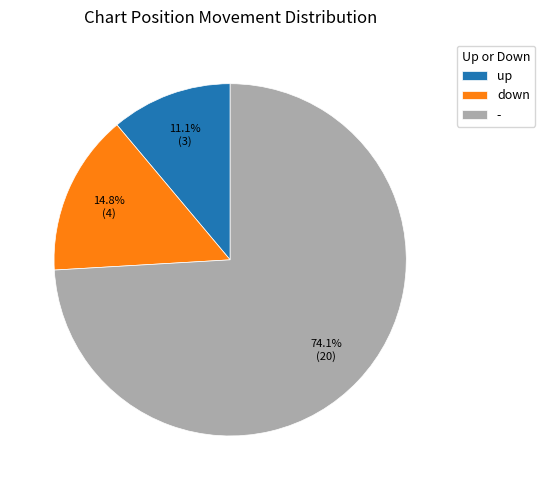

The up slice represents 1% of the pie. True or false?

False